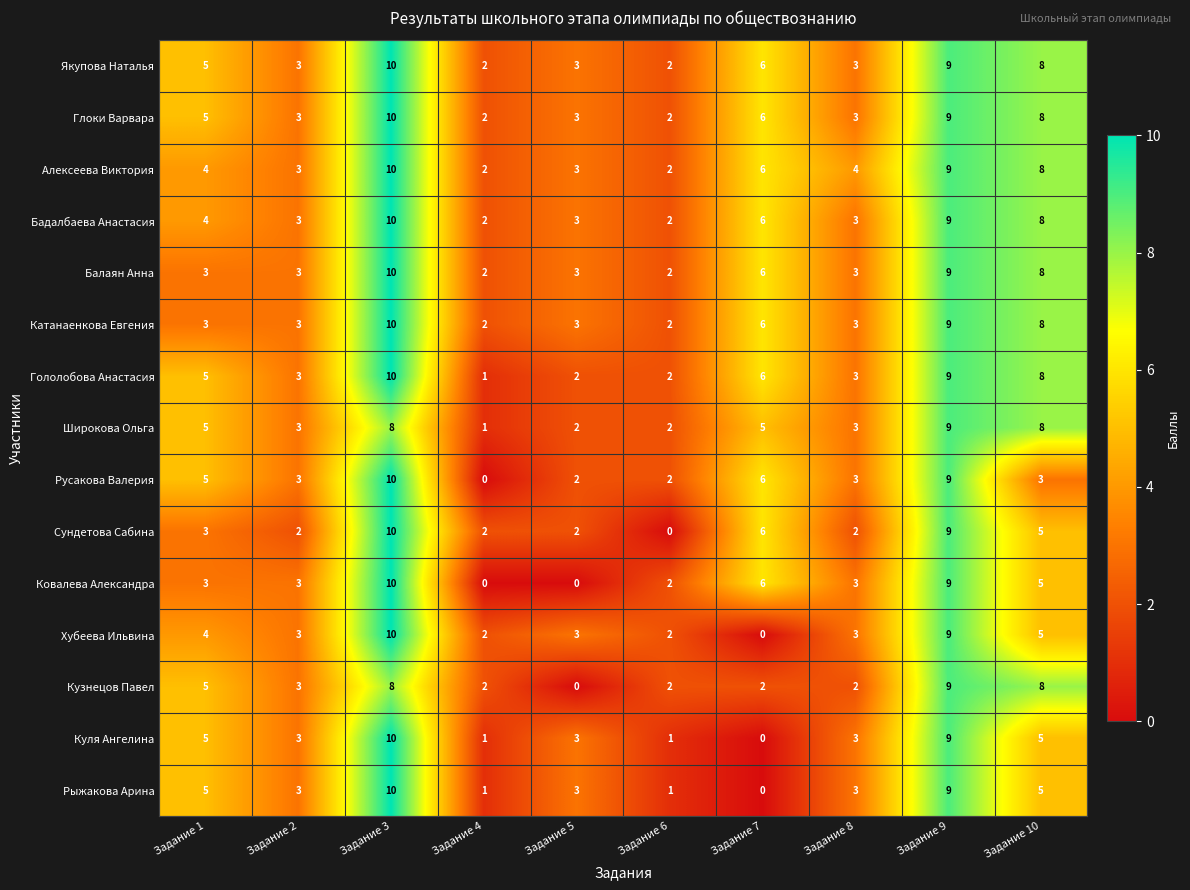

Is it true that Русакова Валерия equals 13 at Задание 3?

False